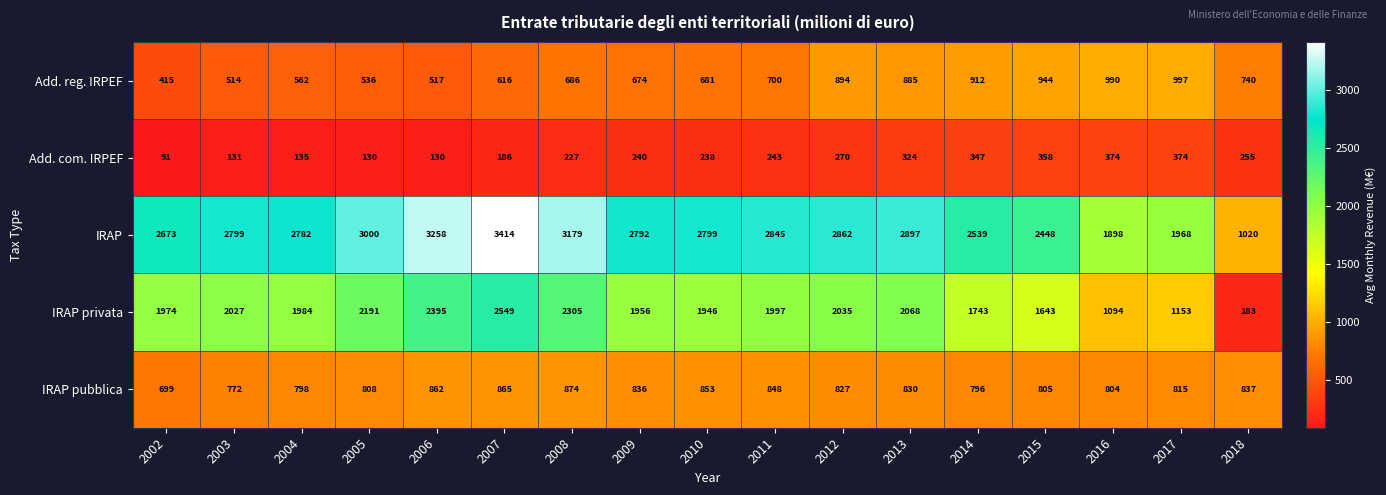

At which label does IRAP pubblica reach its peak?

2008